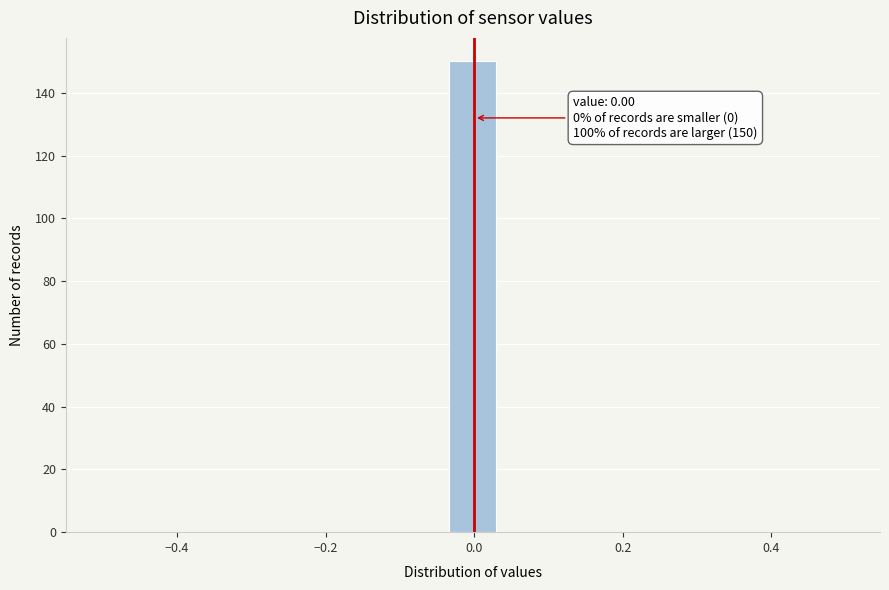

Around what value on the x-axis is the tallest bar? Give the approximate position of its centre, as read against the axis.

0.00